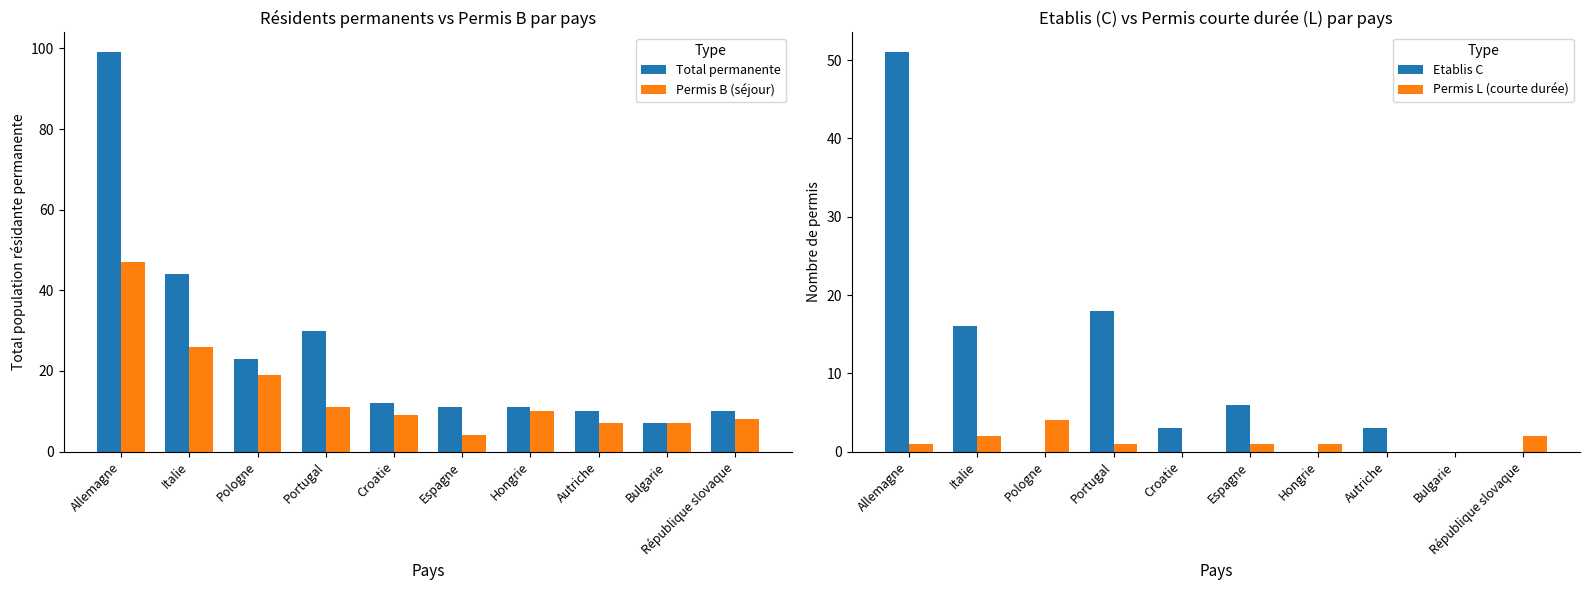

What is the total value across all series at Hongrie?

22